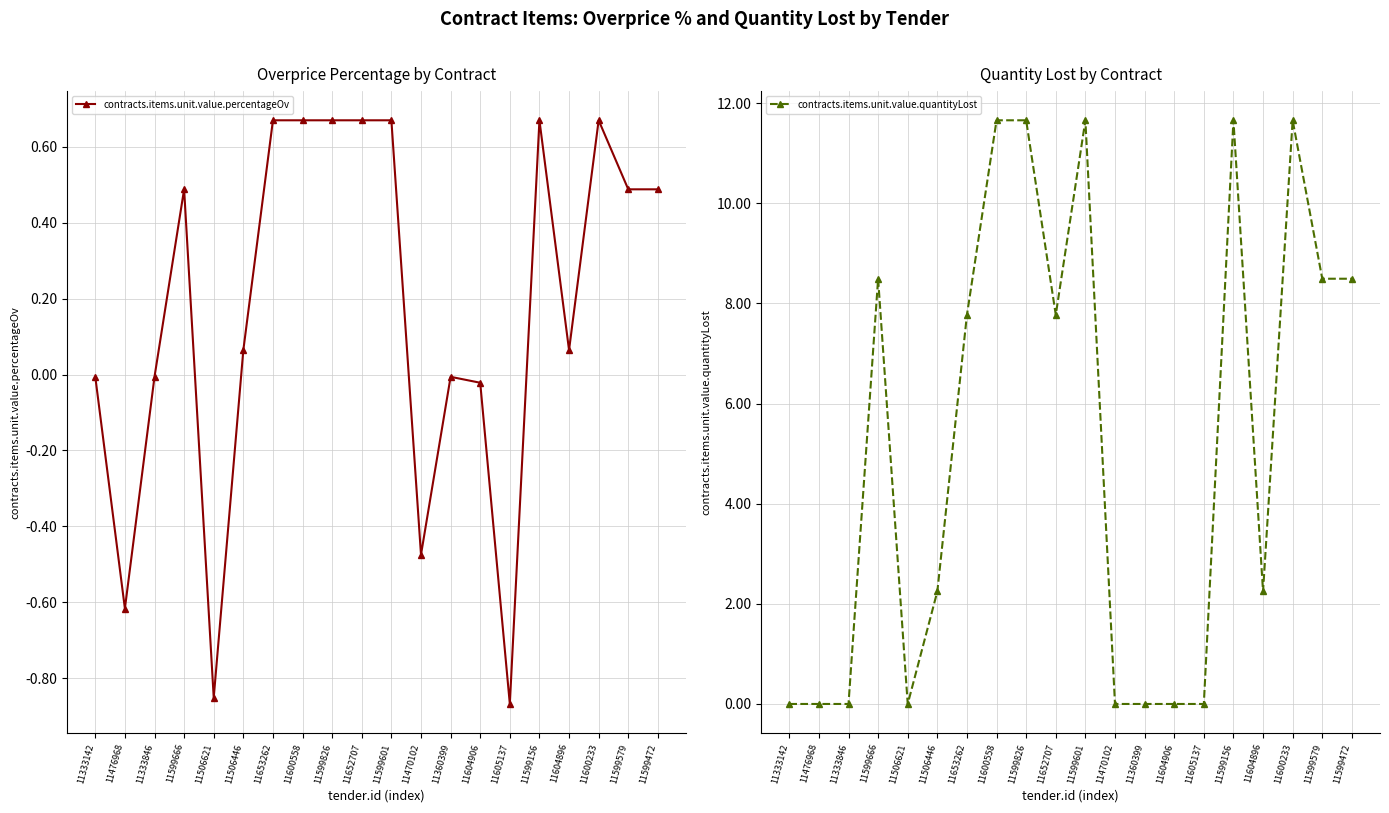

True or false: contracts.items.unit.value.percentageOv has a value of 1.2 at 11599156.

False